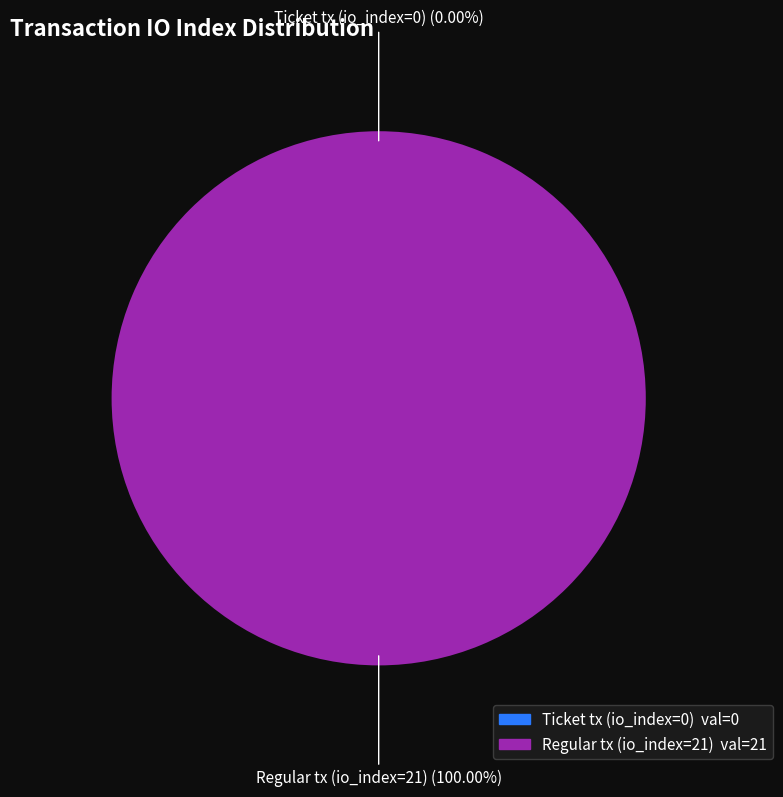

To the nearest percent, what portion does Regular tx (io_index=21) represent?

100%